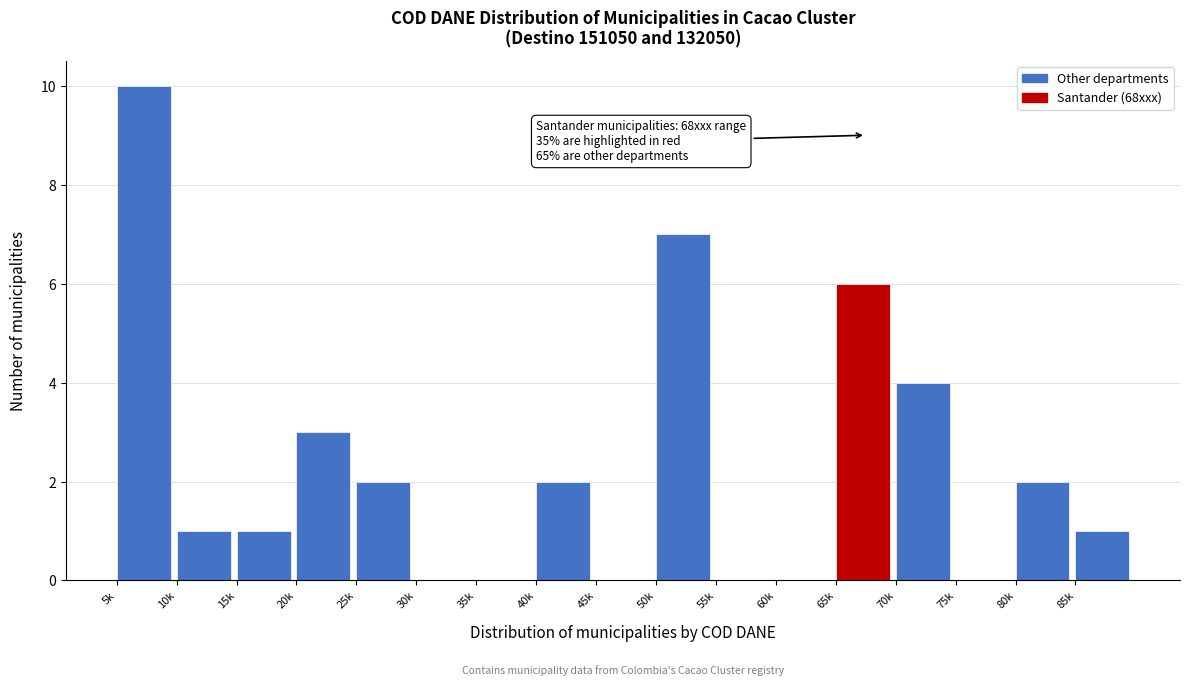

Reading right to left, list all the values displayed in this chart.

85k=1	80k=2	75k=0	70k=4	65k=6	60k=0	55k=0	50k=7	45k=0	40k=2	35k=0	30k=0	25k=2	20k=3	15k=1	10k=1	5k=10